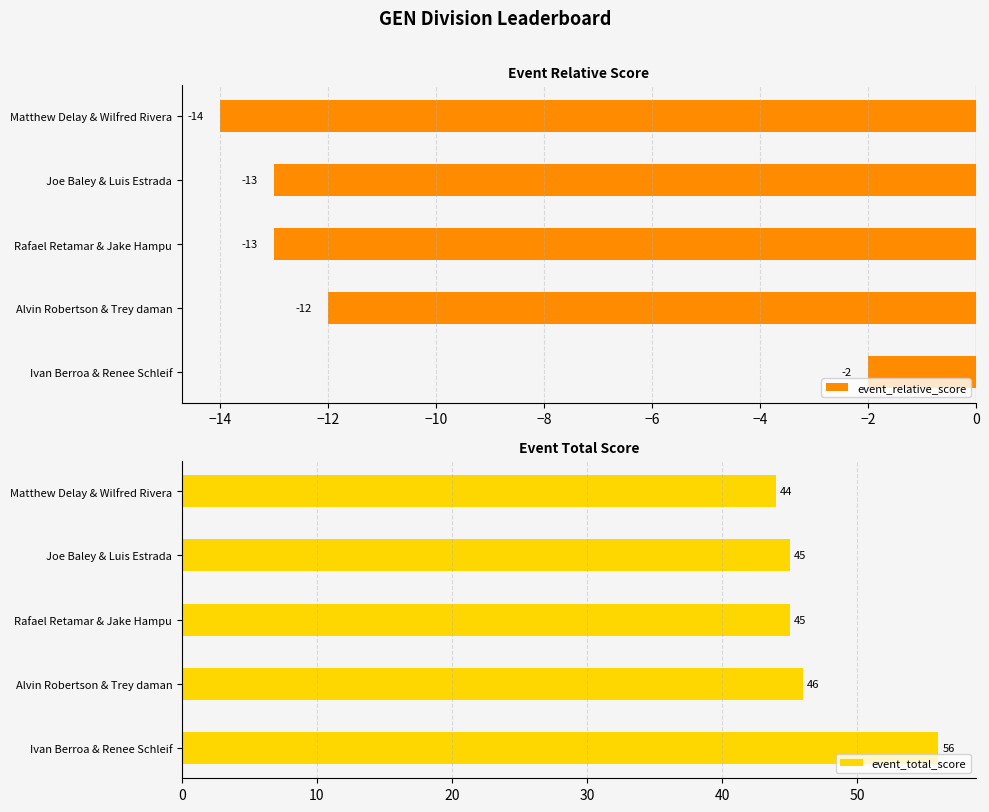

The event_relative_score series shows -18 at Alvin Robertson & Trey daman. True or false?

False